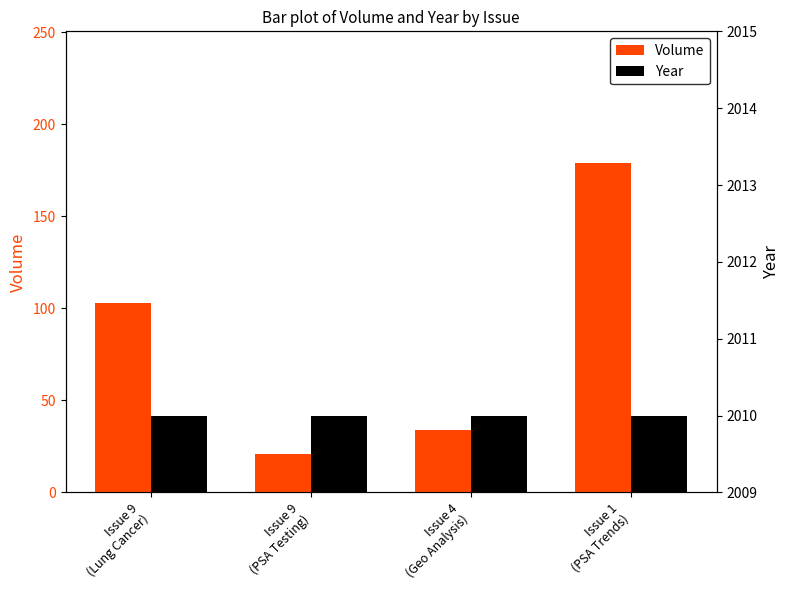

Where is Year nearest to the value 2010?

Issue 9
(Lung Cancer)